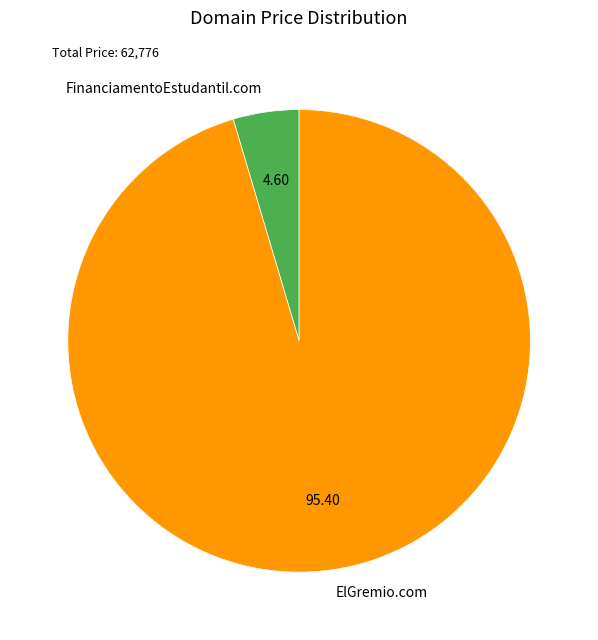

Rank the categories by value from highest to lowest.

ElGremio.com, FinanciamentoEstudantil.com